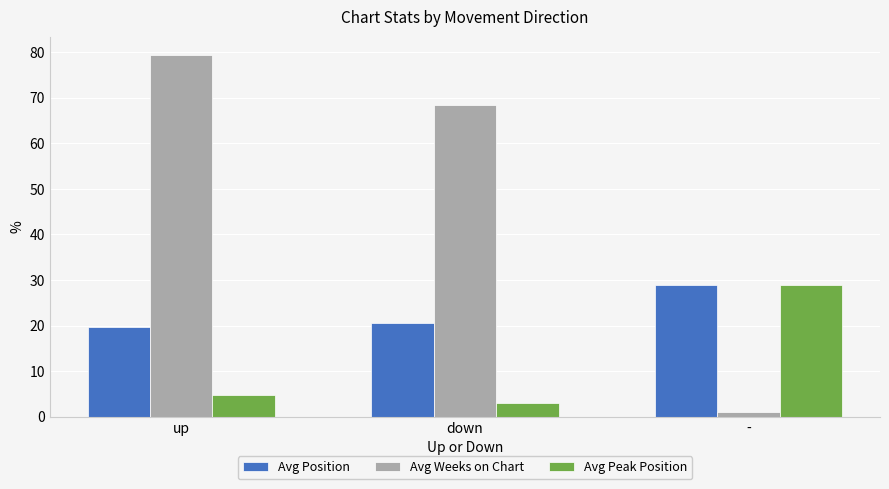

What is the sum of the Avg Weeks on Chart values at - and down?

69.4